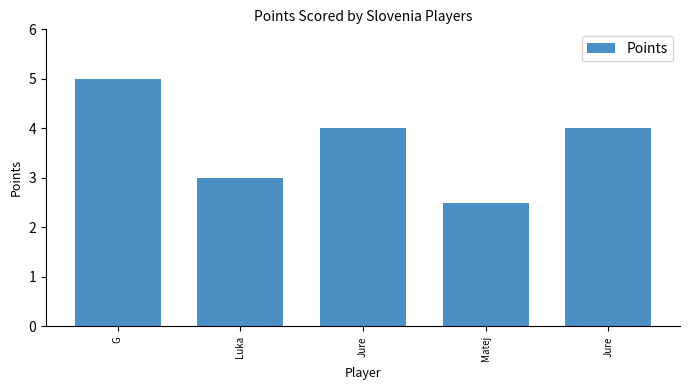

What is the change in value from Luka to Jure?

+1.0